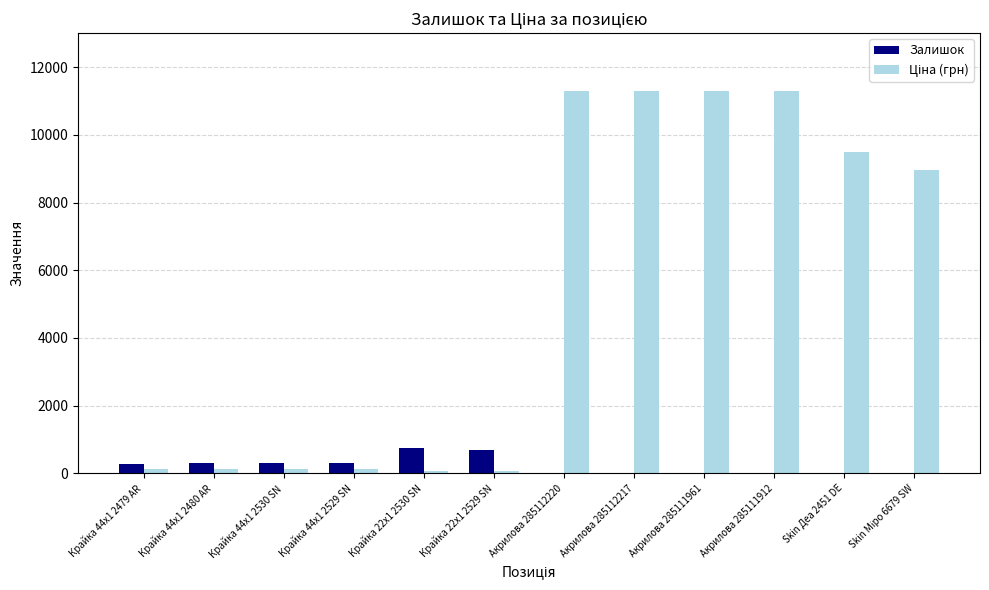

The value of Залишок at Крайка 44x1 2480 AR is 290. True or false?

True